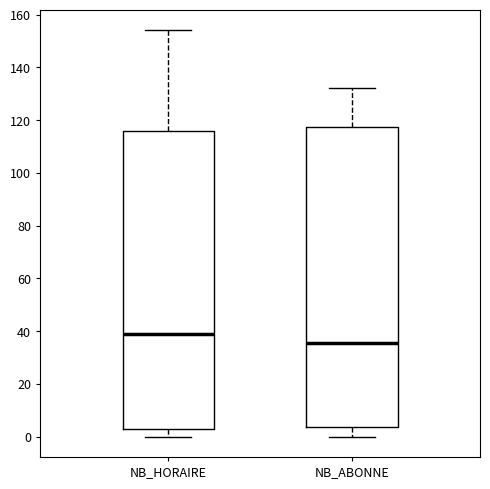

Reading left to right, transcribe this box plot: for each box, give where its median line is, the range the box spans, and where its two whiskers end, as read against the y-axis. The values are not printed on the chart, so give them approximately, as read against the axis.

NB_HORAIRE: median 40, box 2 to 116, whiskers 0 to 154
NB_ABONNE: median 36, box 4 to 118, whiskers 0 to 132